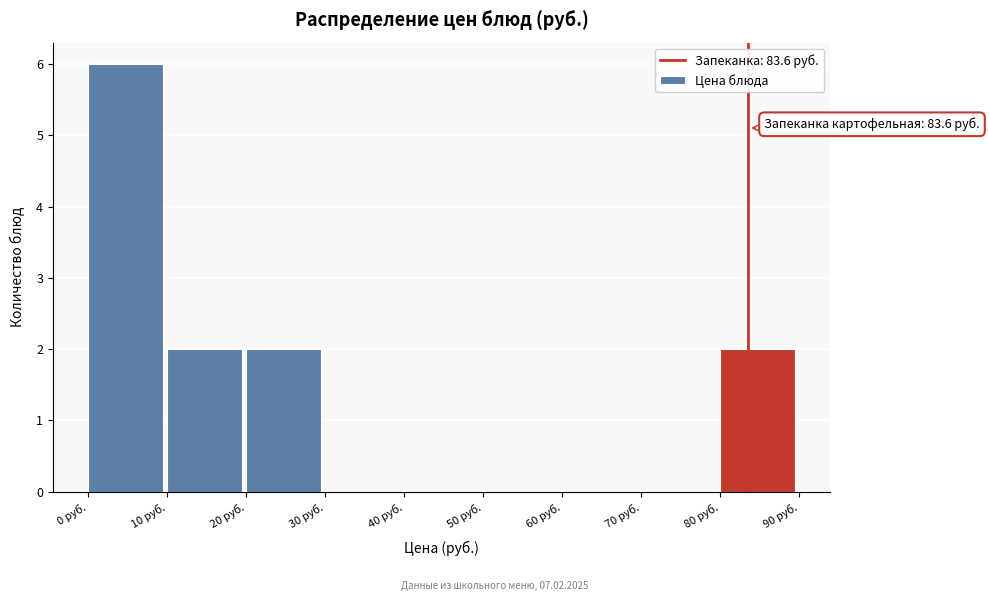

Over which range of the x-axis is the bar tallest?

0 to 10